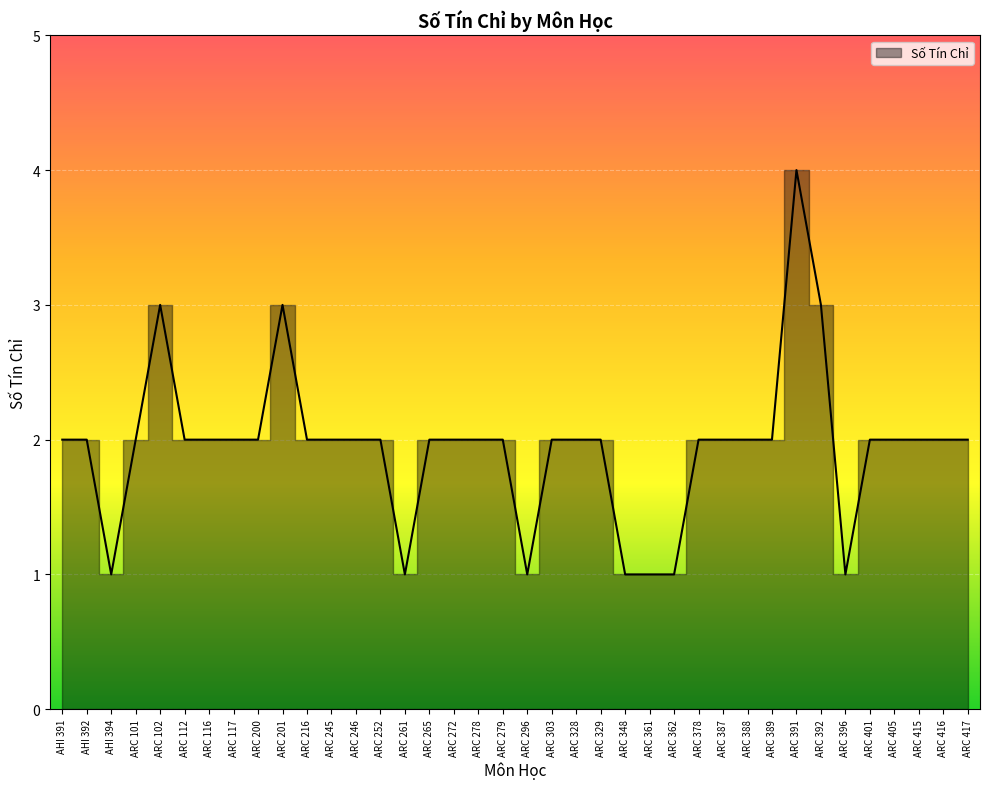

What is the smallest value displayed?

1